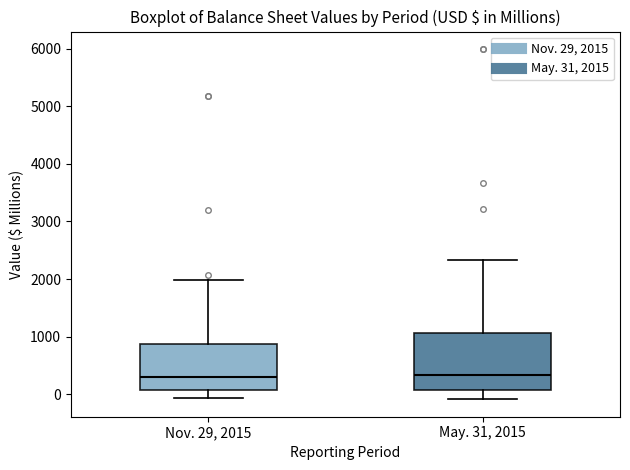

Comparing the boxes themselves (not the whiskers), which one is the tallest?

May. 31, 2015